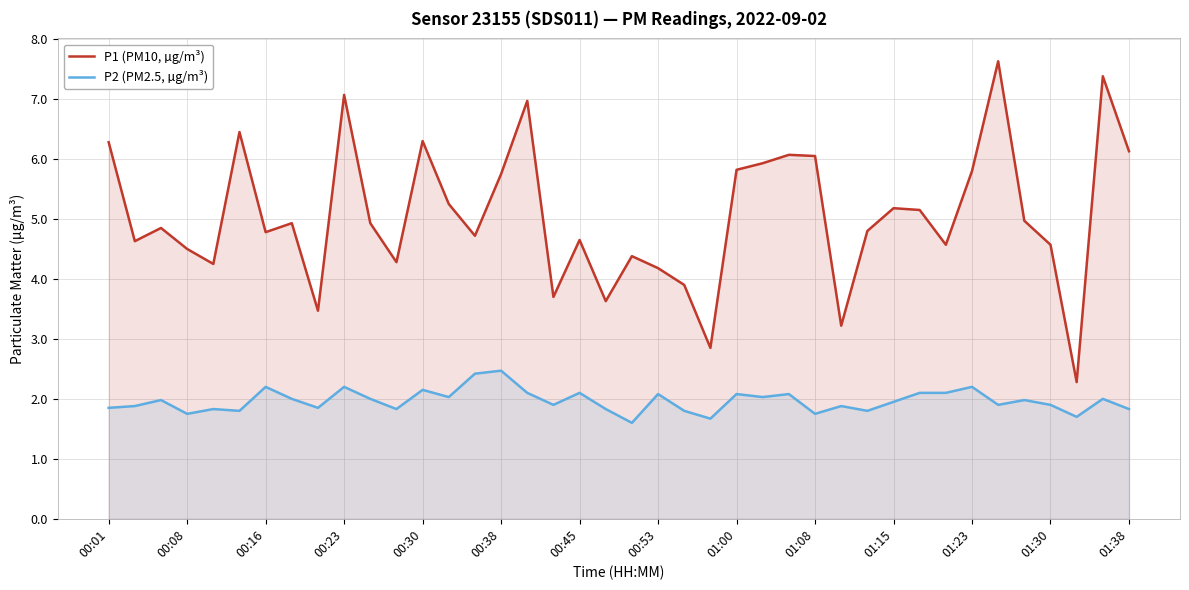

True or false: P2 (PM2.5, µg/m³) has more than 2 interior local peaks.

True